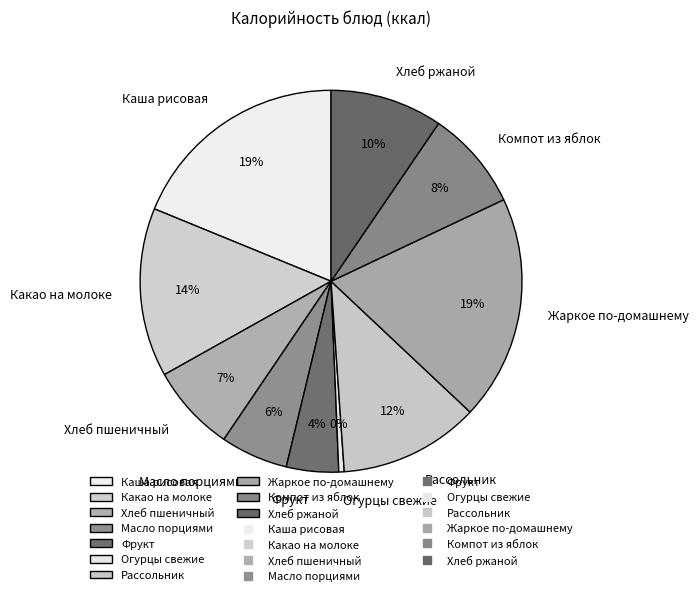

To the nearest percent, what is the difference between the largest and smallest slice percentages?

19%